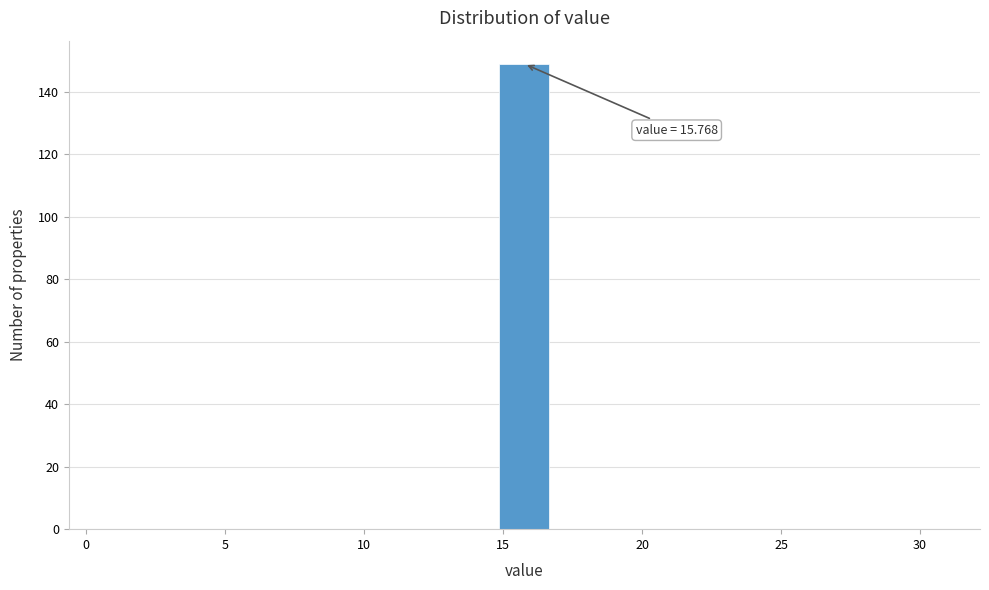

Which range on the x-axis has the tallest bar?

15 to 17